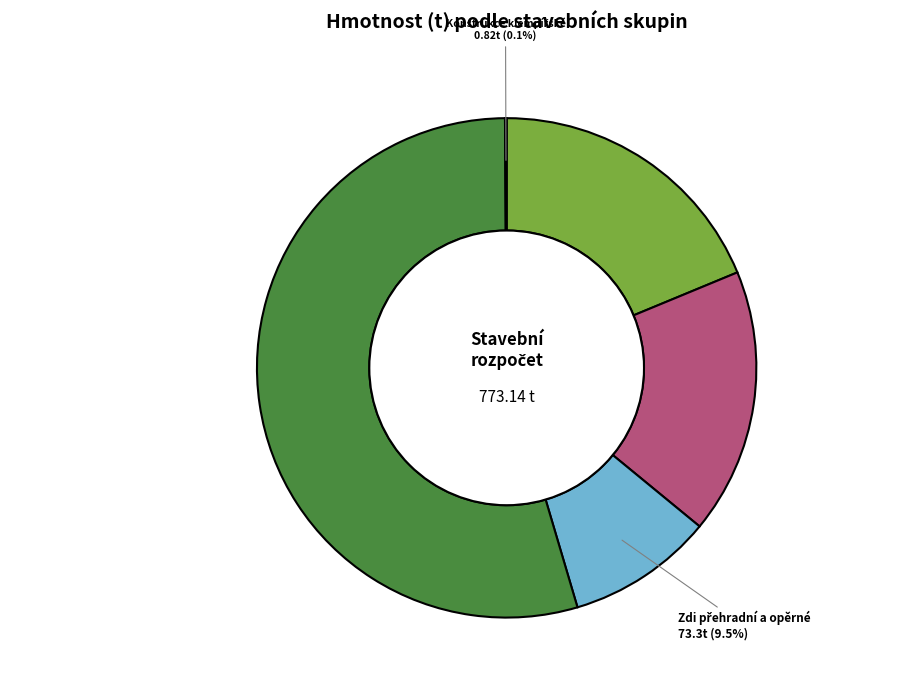

Is there any slice that represents more than half of the pie?

Yes